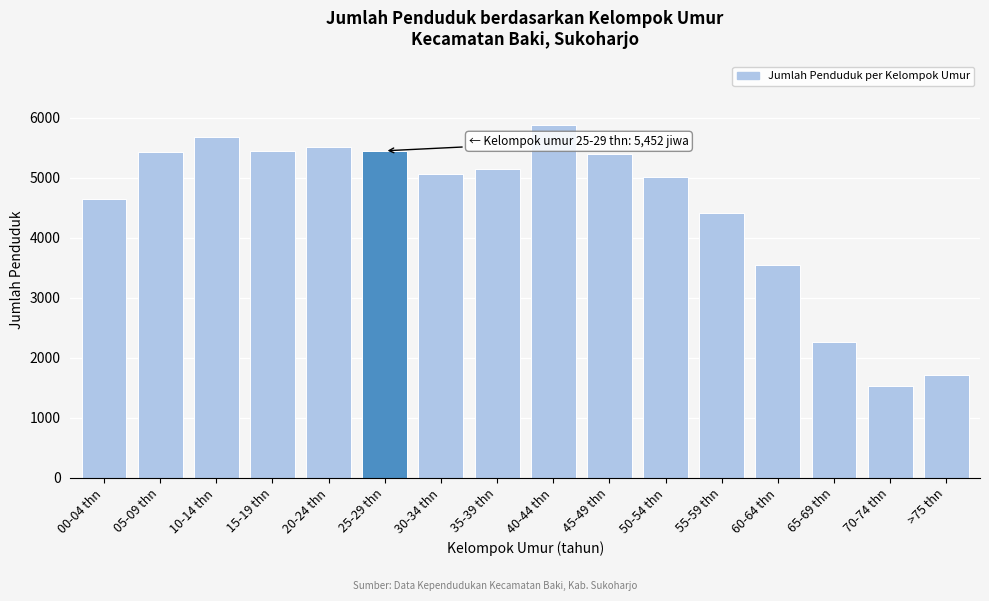

What is the maximum value shown in the chart?

5883